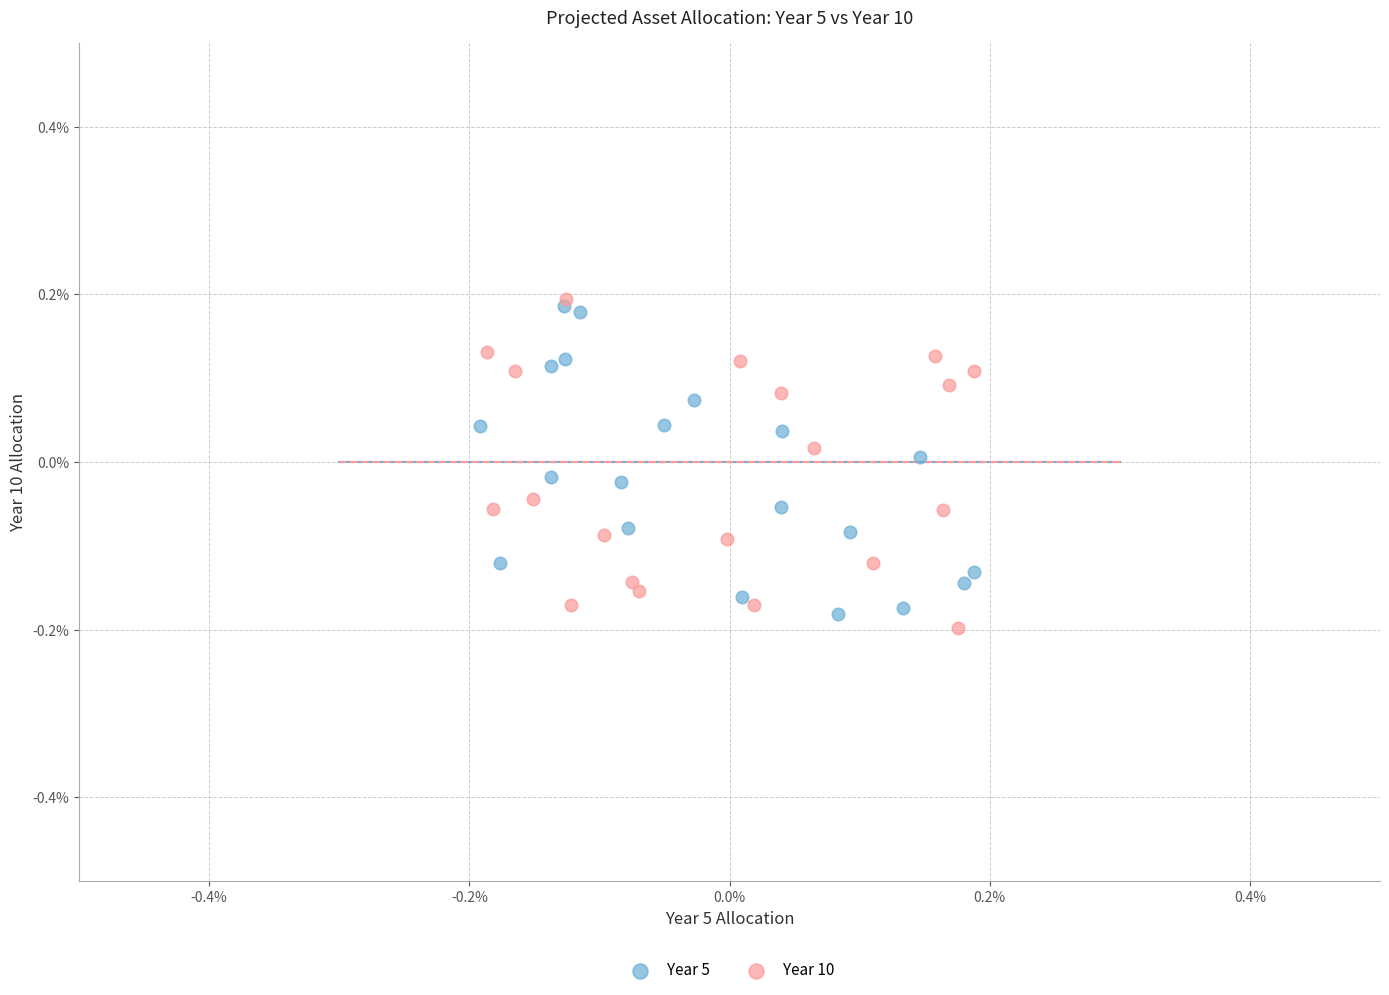

Which series has the largest Y range (max minus min)?

Year 10